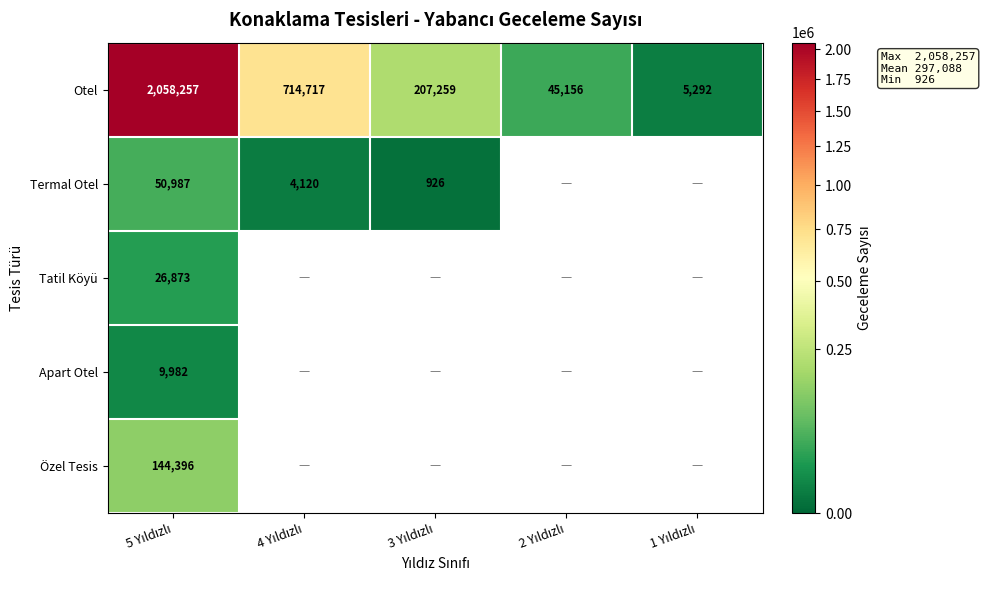

What is the maximum value for Otel?

2058257